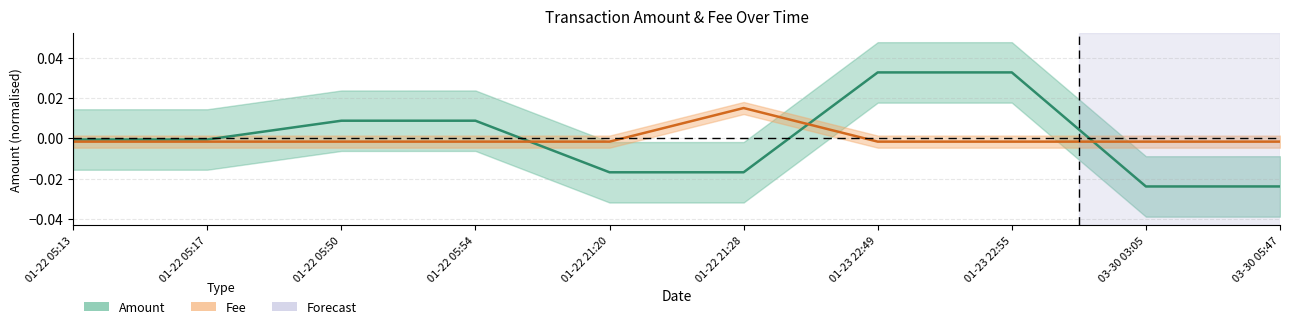

Which series has the largest total across all categories?

Amount